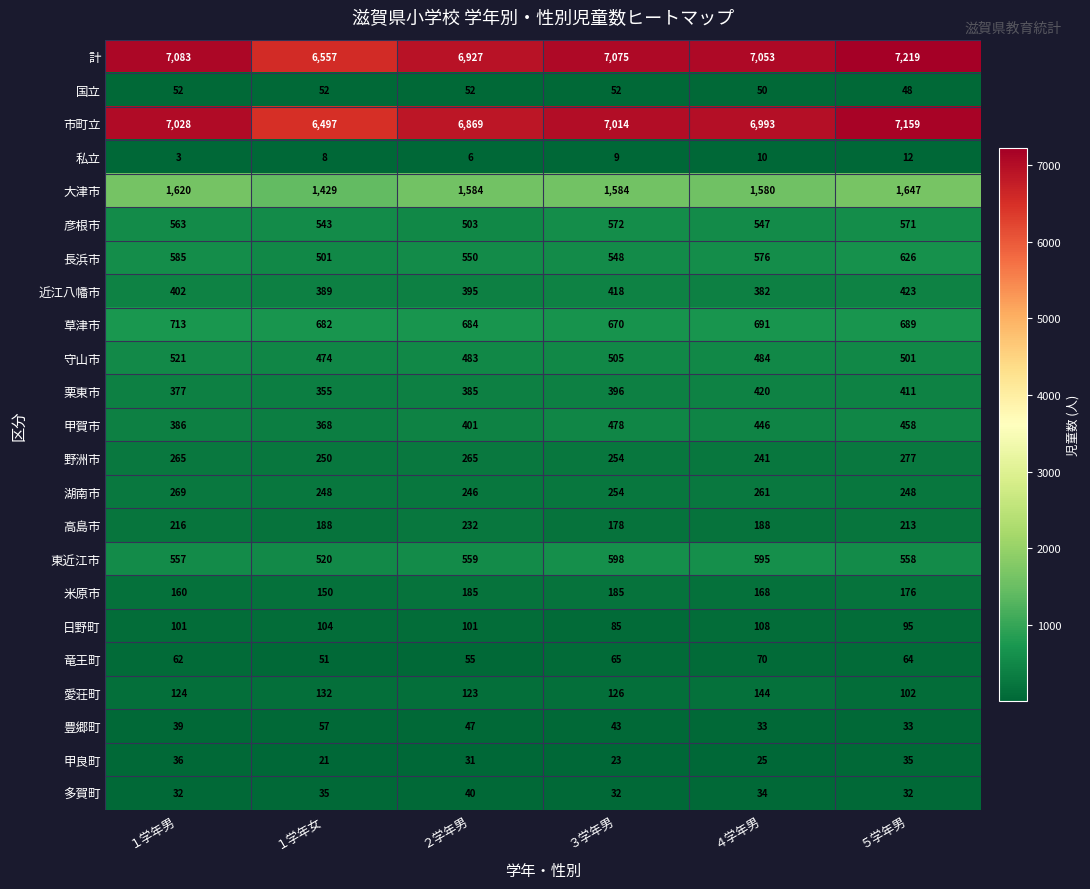

Count the number of categories in the chart.

6